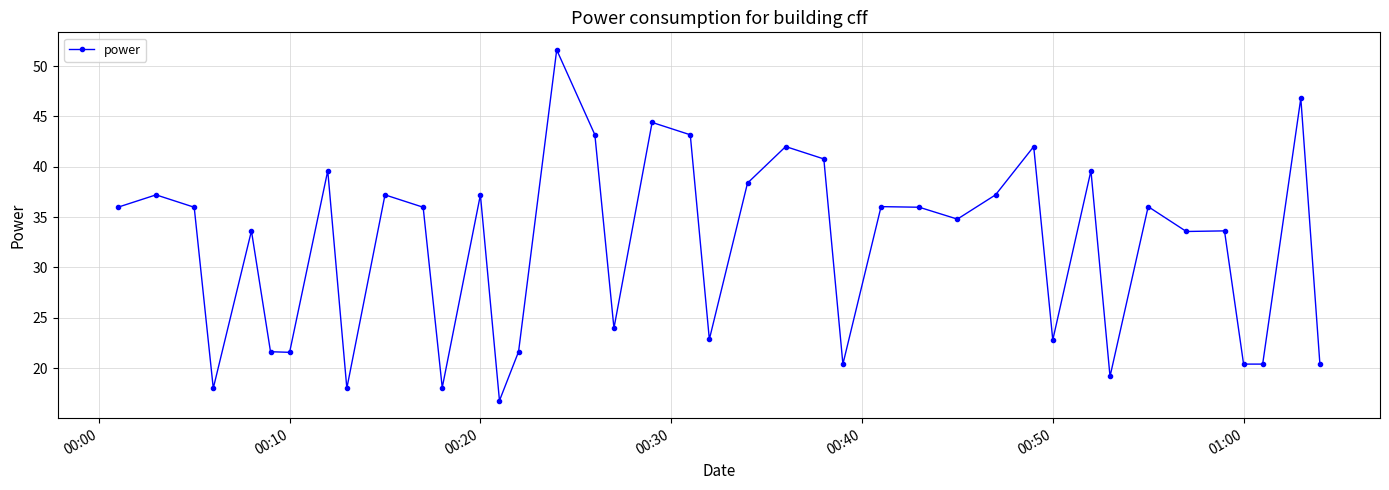

What is the maximum value shown in the chart?

51.6